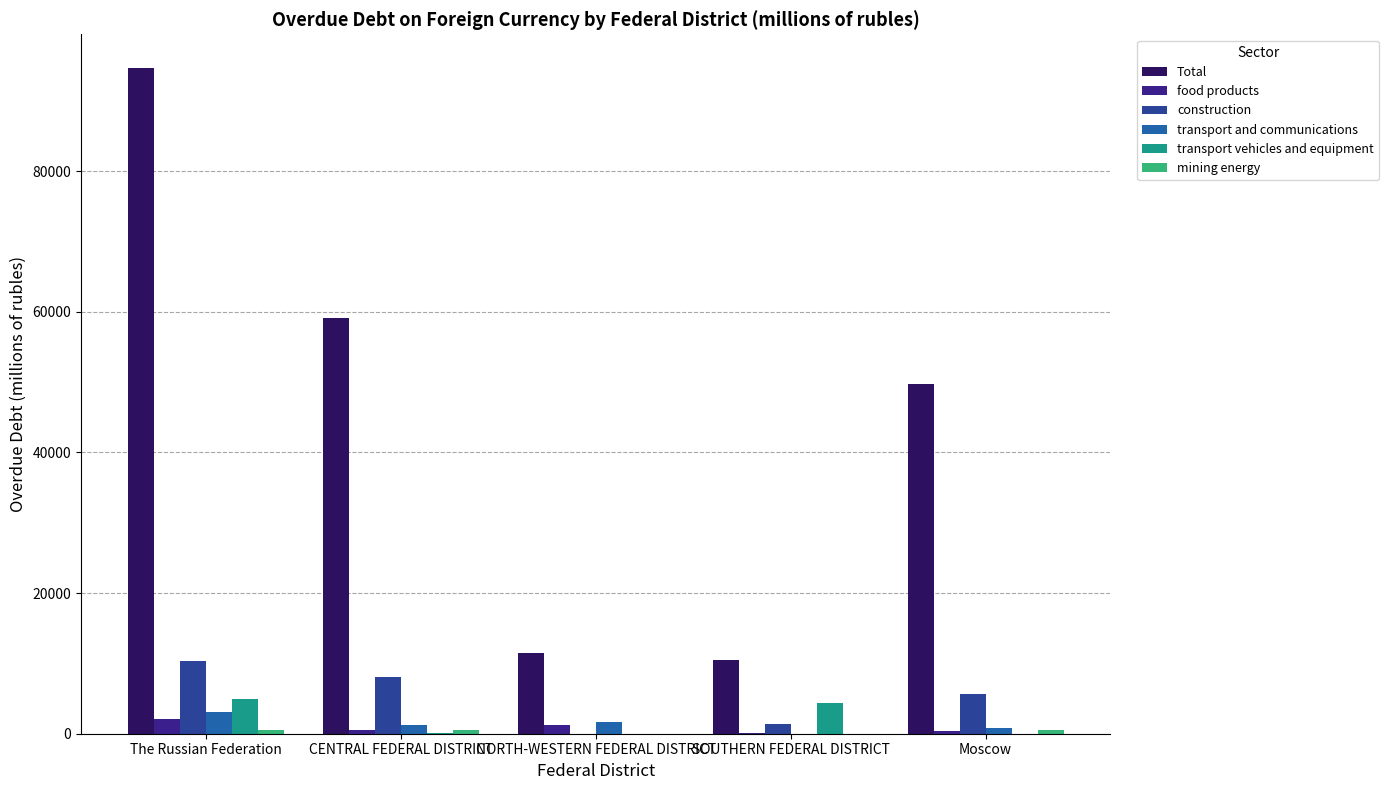

How many groups of bars are there?

5